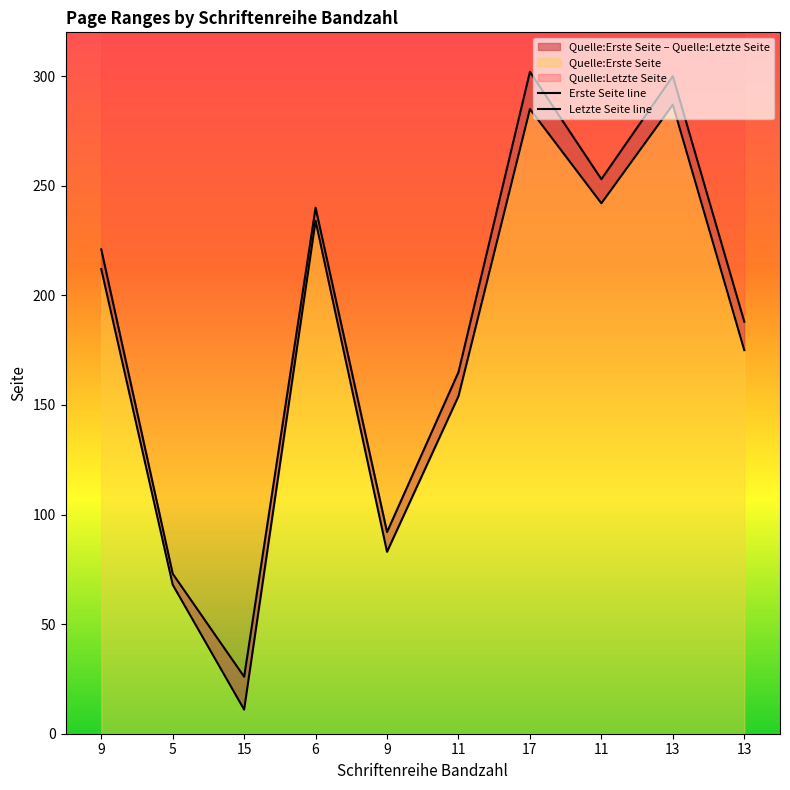

What is the total value across all series at 9?

433